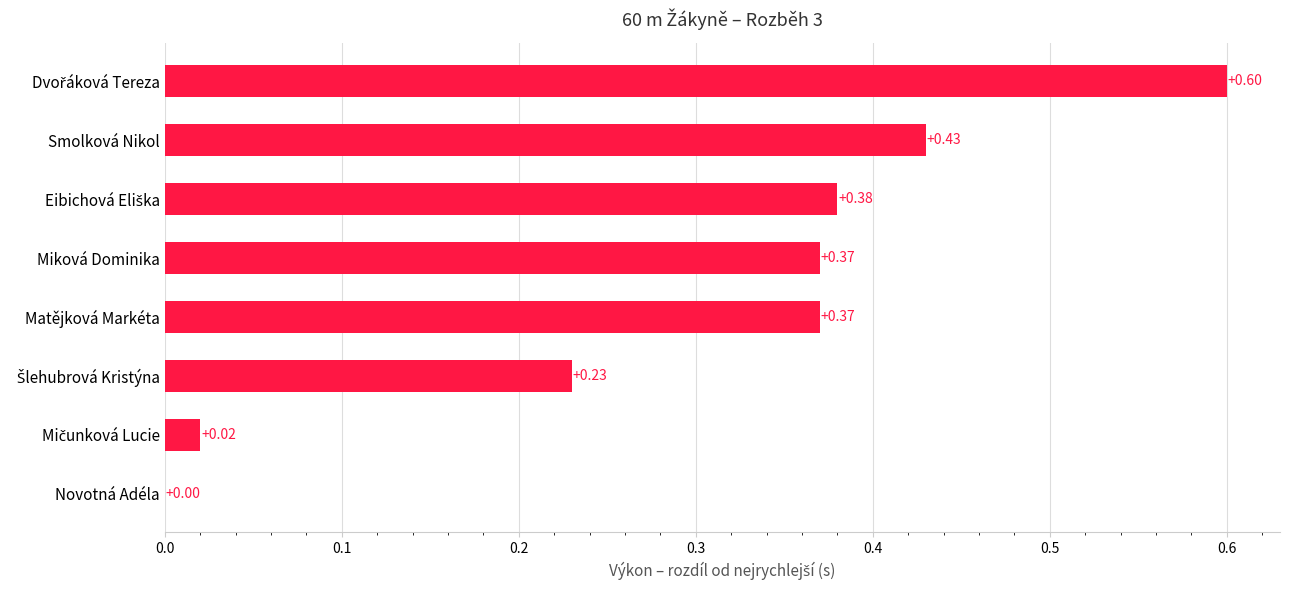

What is the sum of all values?

2.4